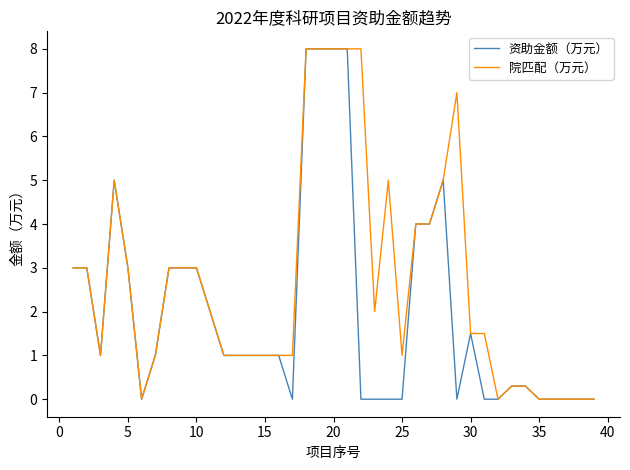

What is the highest value of the 院匹配（万元） series?

8.0